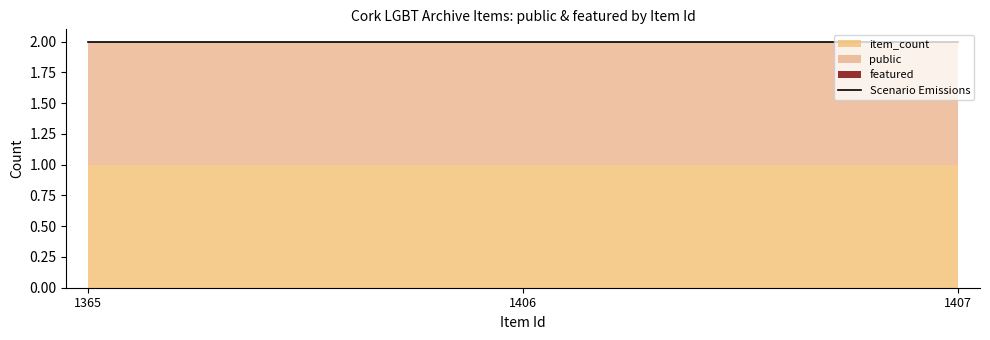

What is the total value across all series at 1407?

2